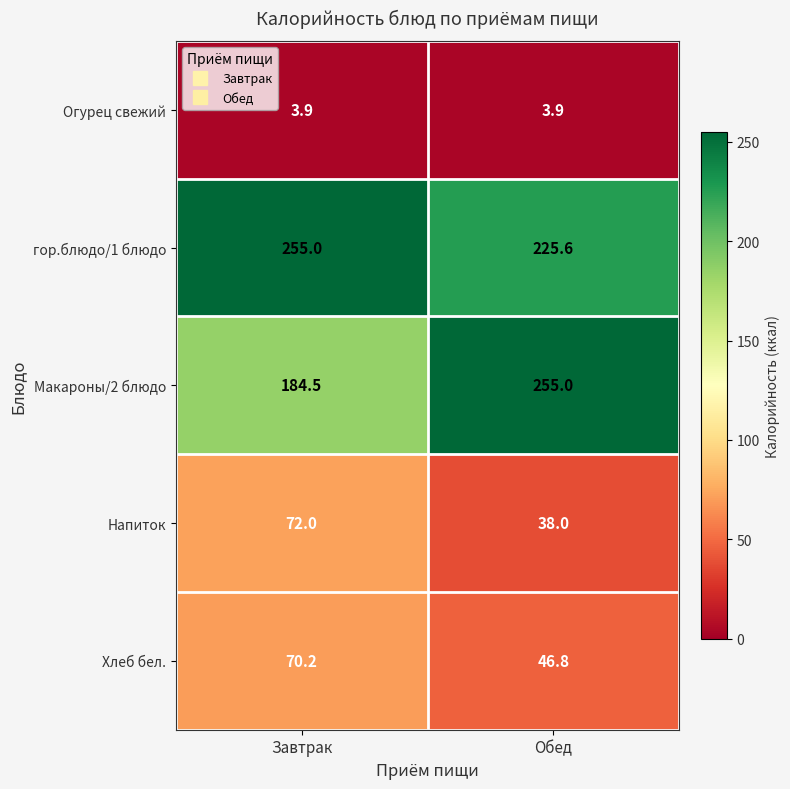

Which series has the largest total across all categories?

гор.блюдо/1 блюдо